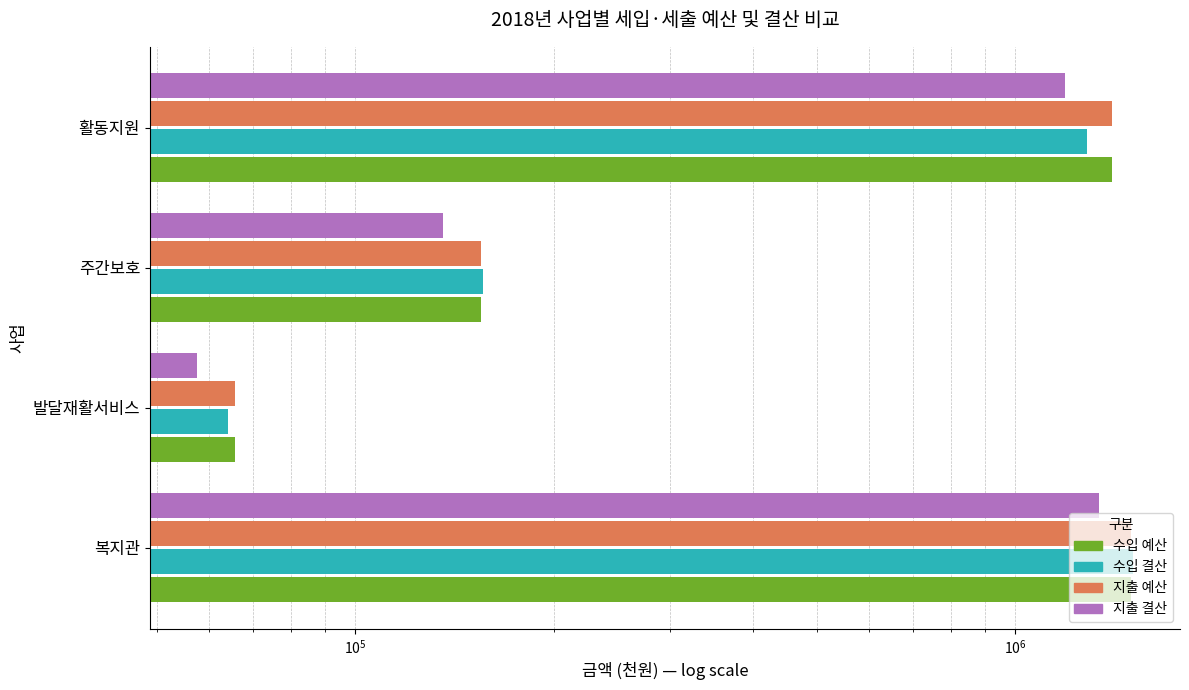

What is the sum of all 지출 결산 values?

2719561